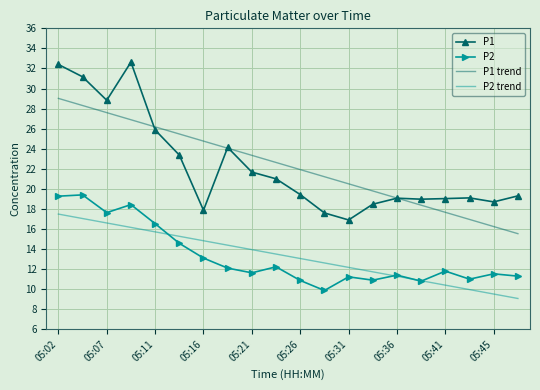

What is the highest value of the P2 trend series?

17.5